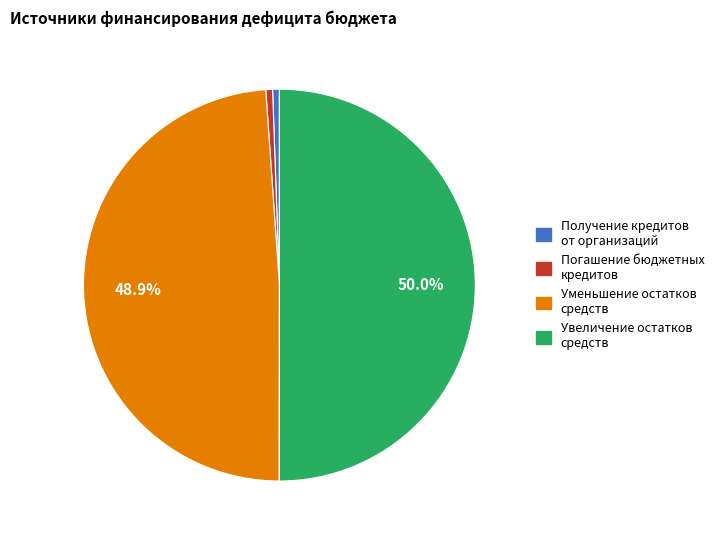

Which category has the biggest portion of the pie?

Увеличение остатков средств